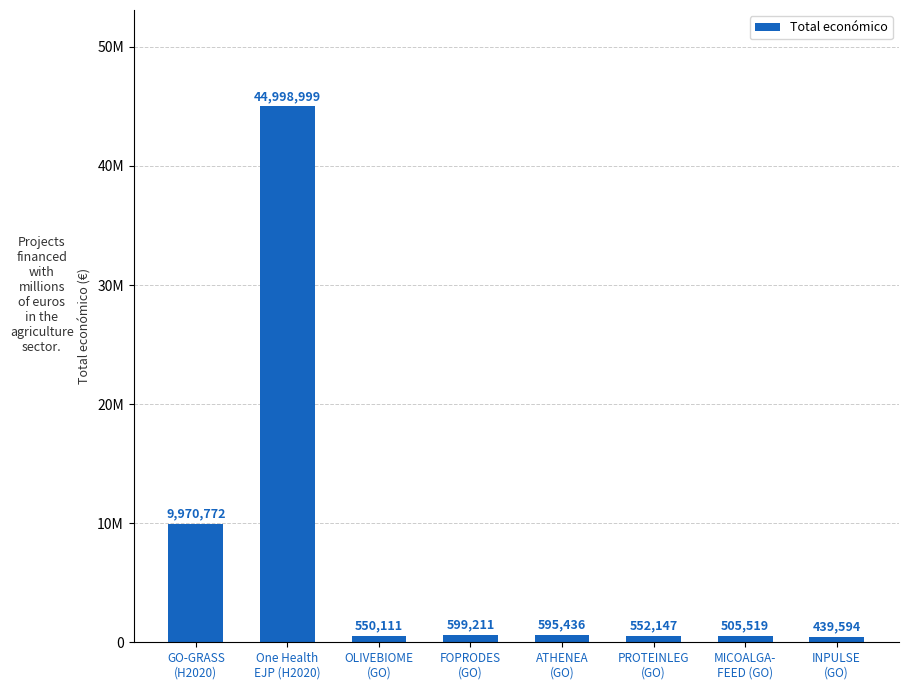

Reading left to right, extract all data points from this chart.

9970772	44998999	550111	599211	595436	552147	505519	439594